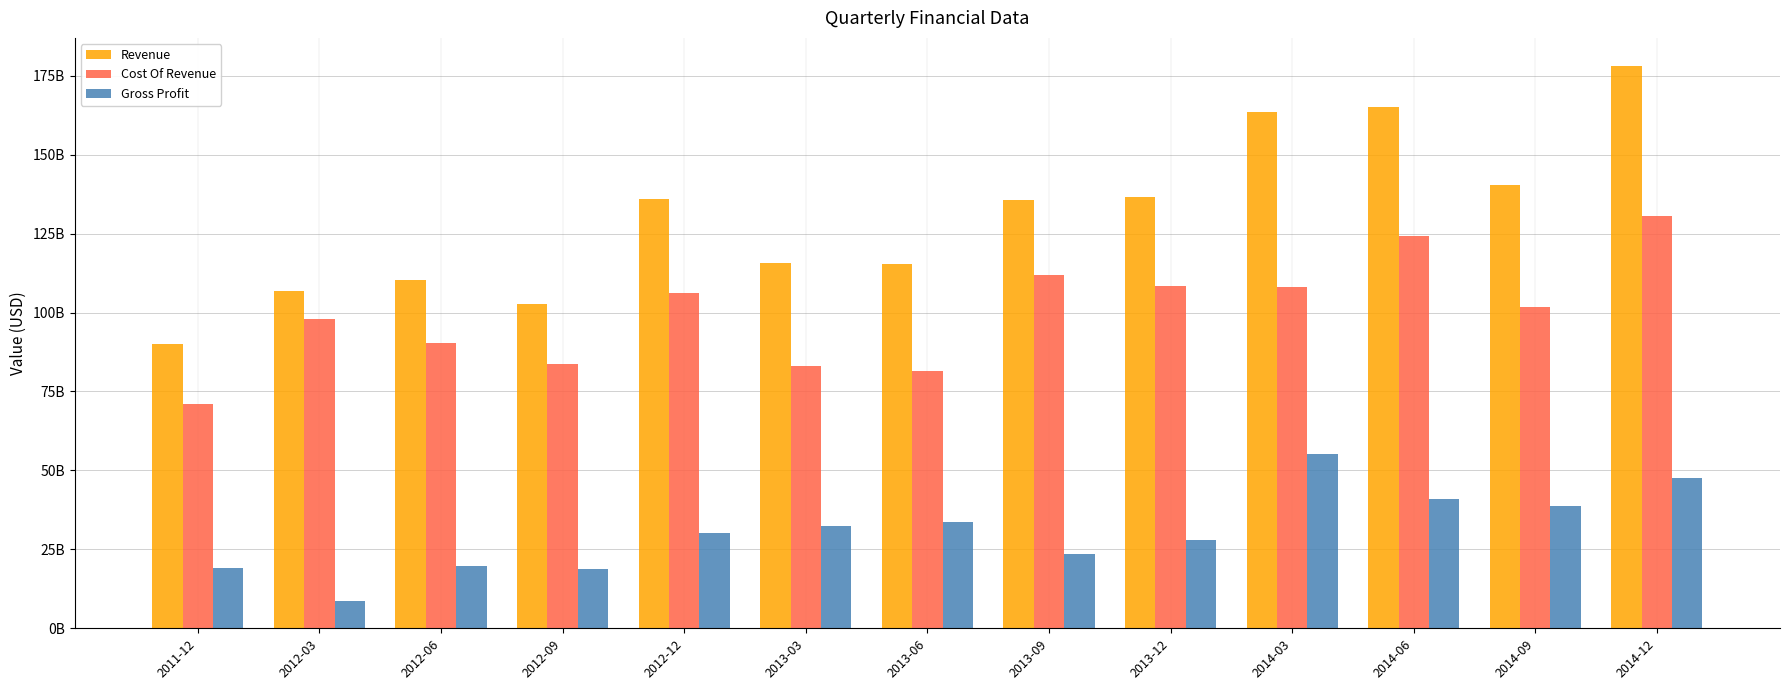

What is the difference between the Gross Profit values at 2012-12 and 2014-03?

25237500000